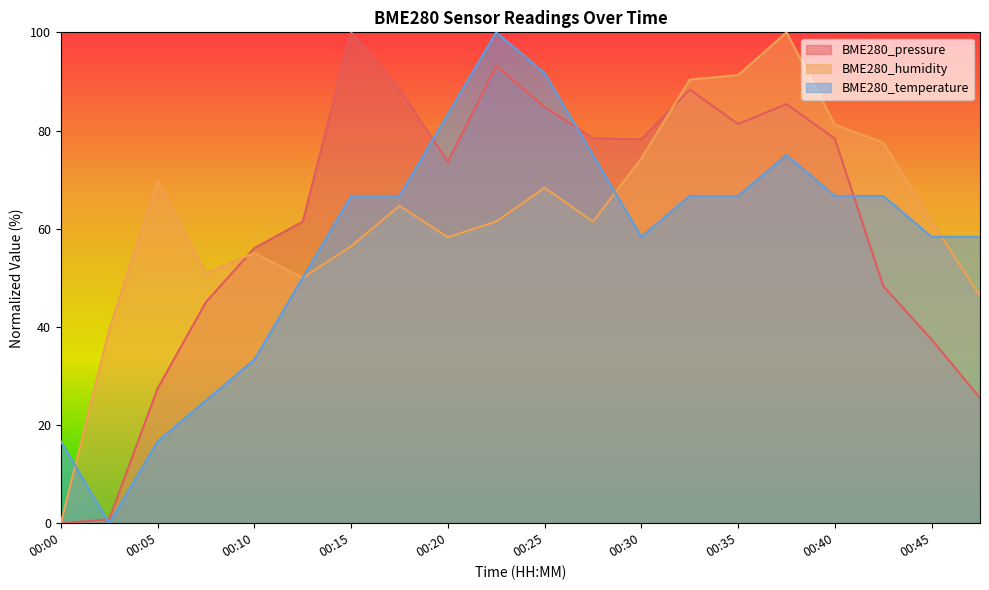

How many interior local peaks does the BME280_temperature series have?

2